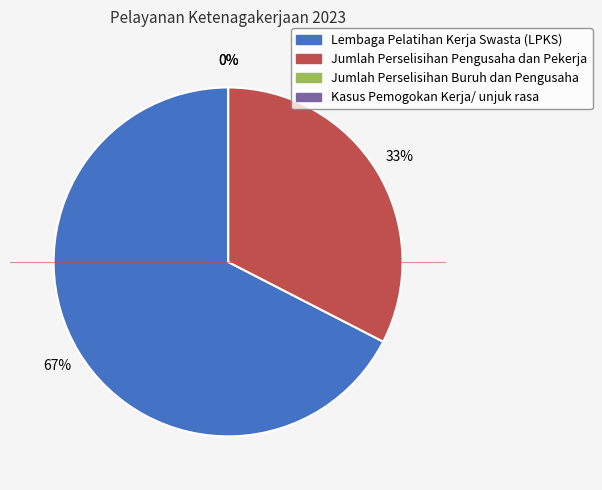

Count the number of slices in the pie.

4